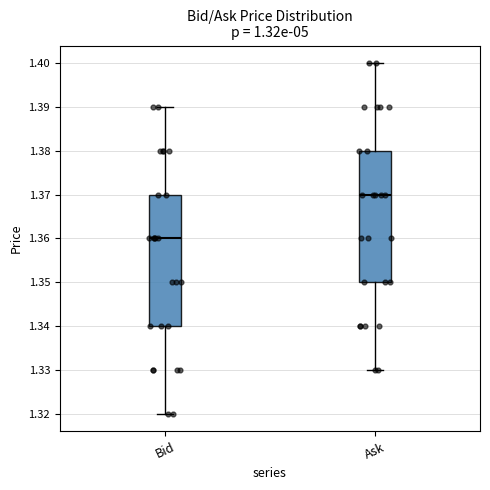

Reading left to right, read every box against the y-axis: the position of its median line, the range the box covers, and the ends of its whiskers. The values are not printed on the chart, so give them approximately, as read against the axis.

Bid: median 1.36, box 1.34 to 1.37, whiskers 1.32 to 1.39
Ask: median 1.37, box 1.35 to 1.38, whiskers 1.33 to 1.40